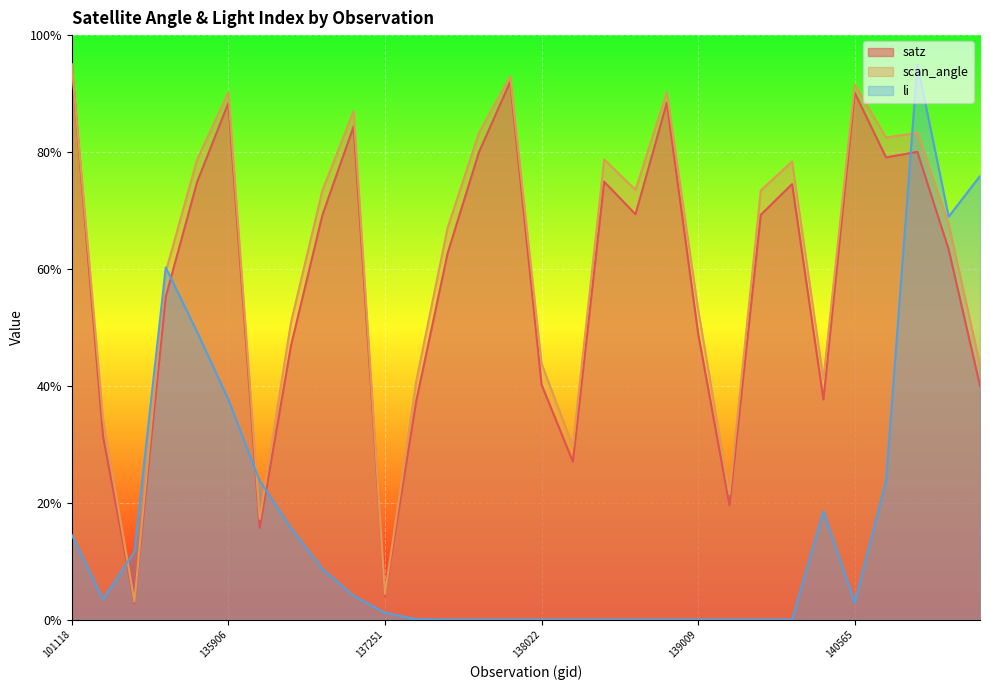

Which series has the largest total across all categories?

scan_angle